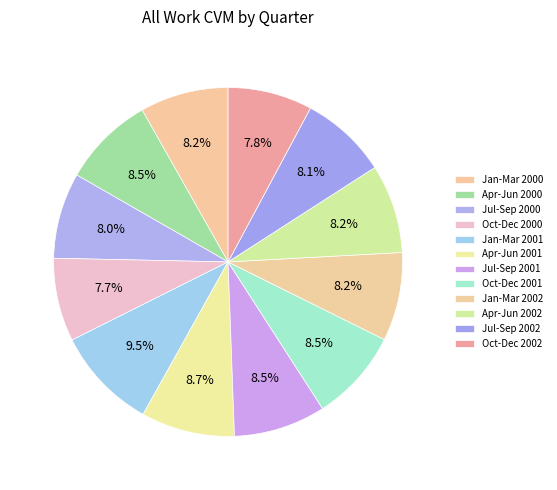

Does any single category account for the majority?

No